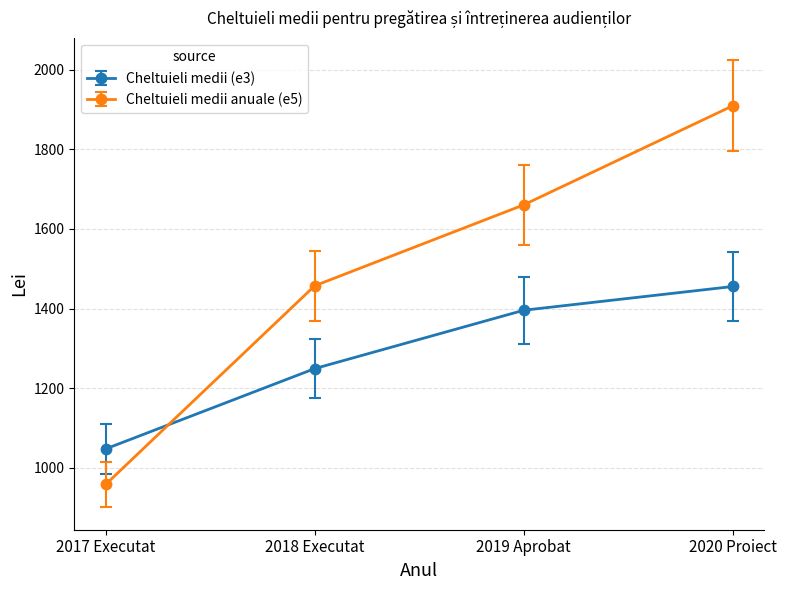

Reading left to right, list all the values displayed in this chart.

Cheltuieli medii (e3): 1047.6	1249.2	1395.7	1455.3
Cheltuieli medii anuale (e5): 958.4	1457.1	1660.3	1909.0